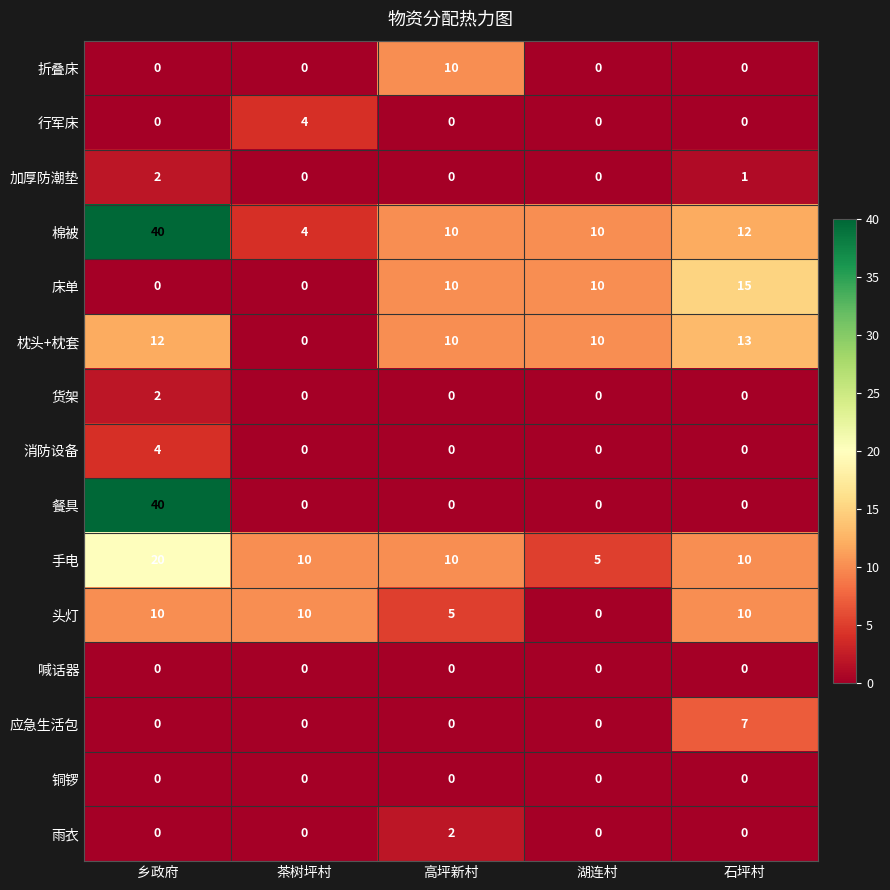

Which series has the largest range (max minus min)?

餐具